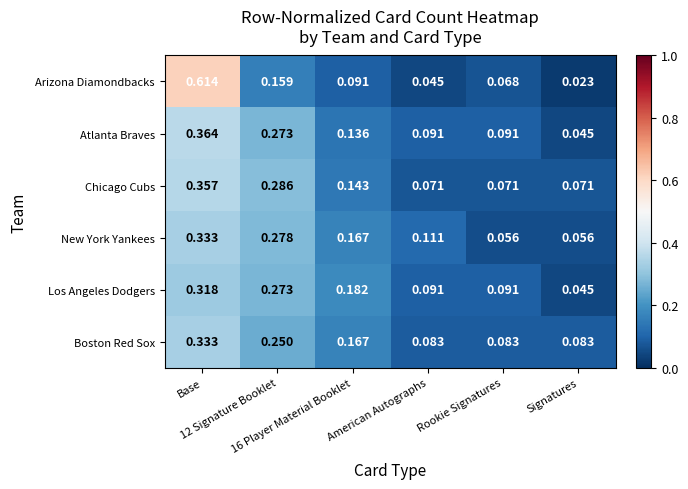

Which series has the largest total across all categories?

New York Yankees